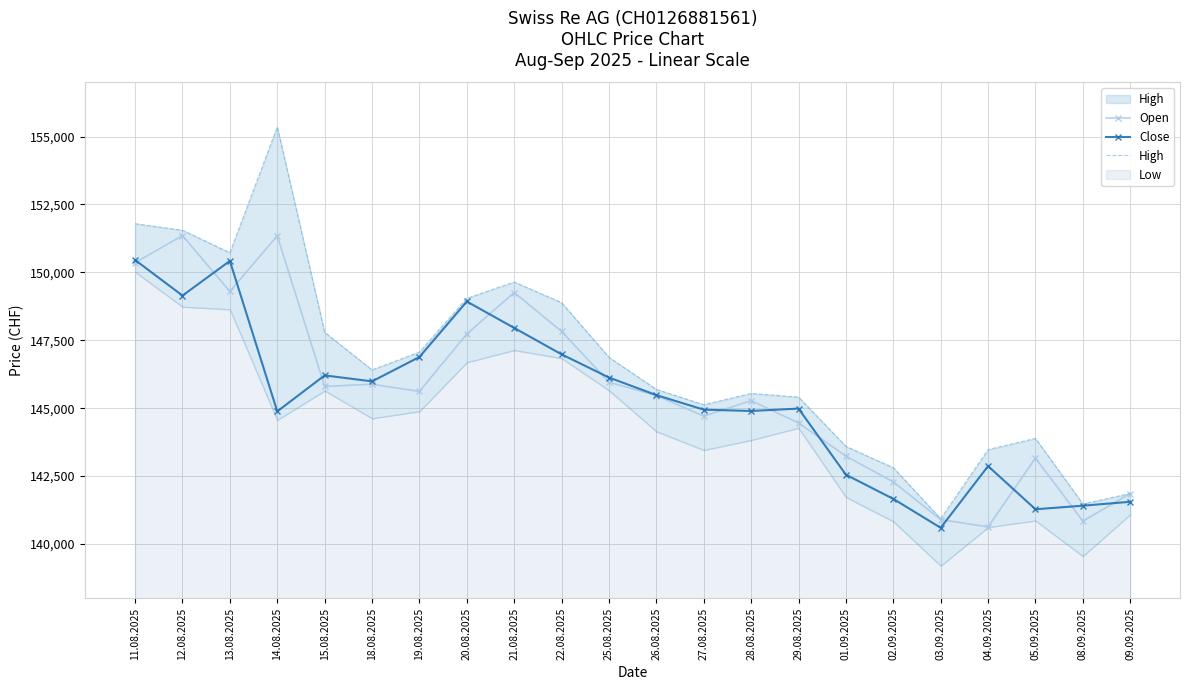

What position from the left is 02.09.2025?

17